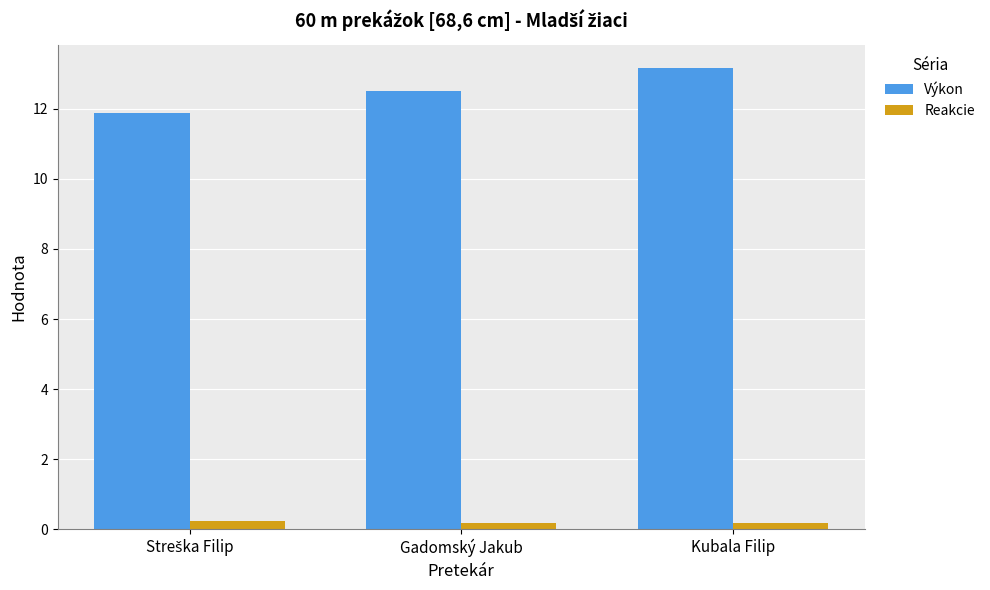

Which label corresponds to the largest value in the chart?

Kubala Filip